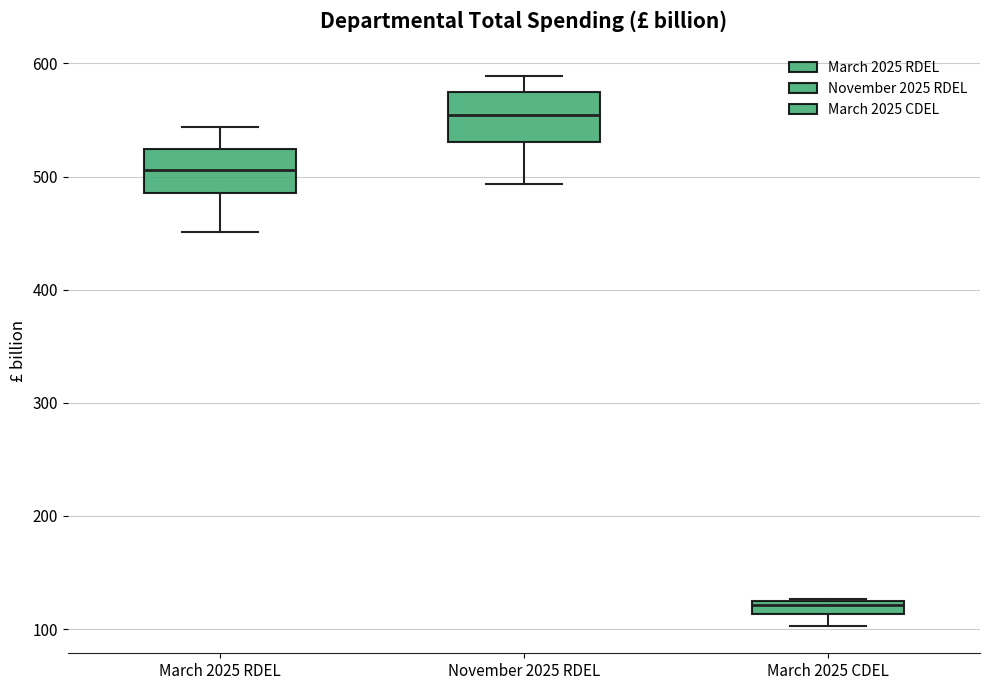

Where does the median line of the box for March 2025 CDEL sit on the y-axis? The values are not printed on the chart, so give them approximately, as read against the axis.

120